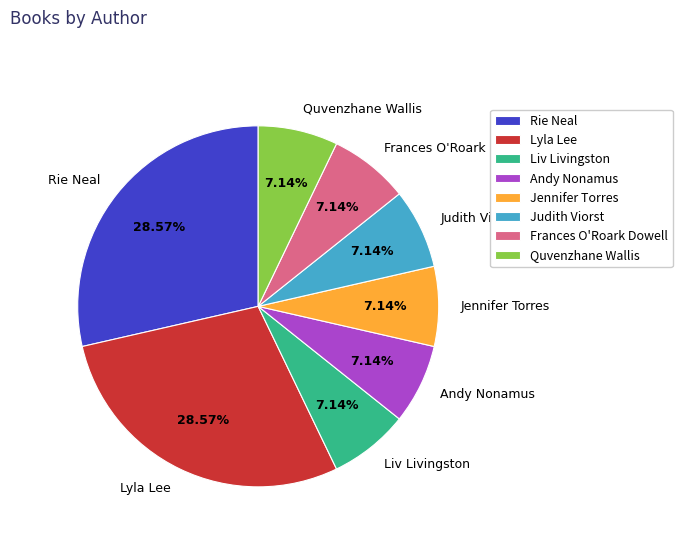

Is Quvenzhane Wallis the majority of the pie?

No